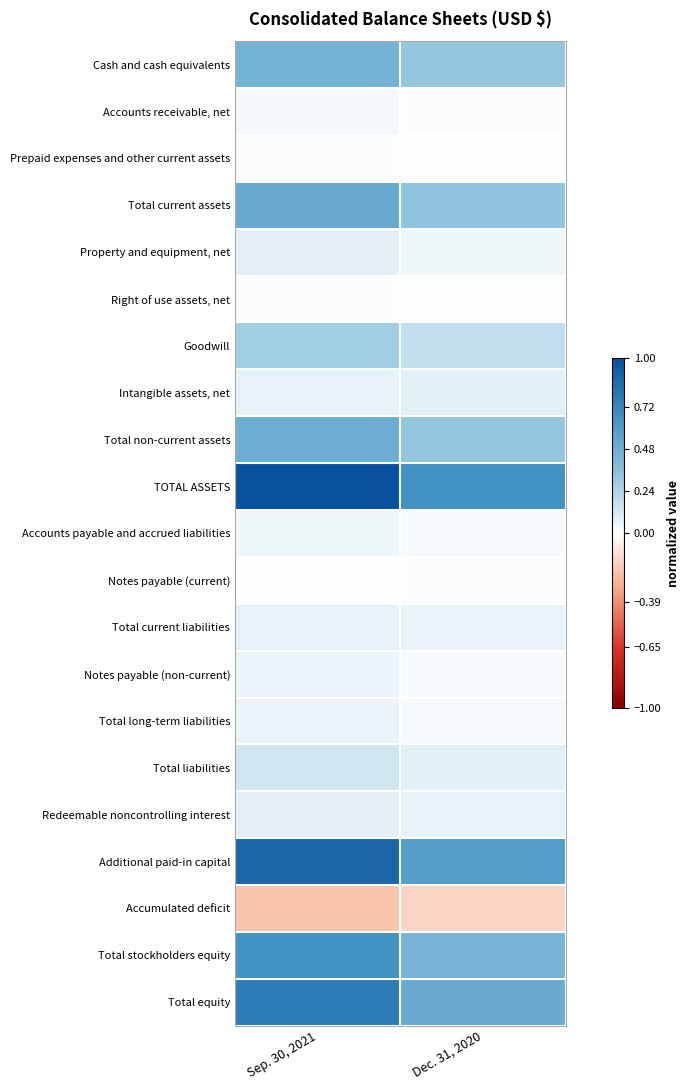

What is the total value across all series at Sep. 30, 2021?

5.6